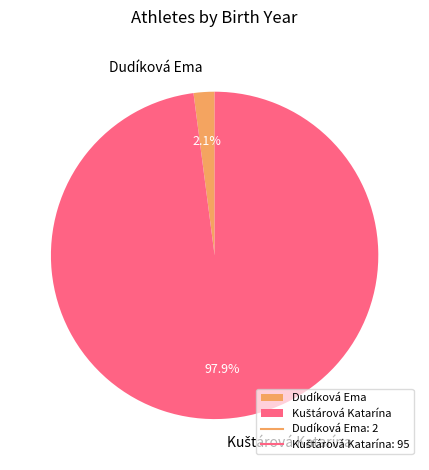

What percentage is the Dudíková Ema slice, to the nearest percent?

2%